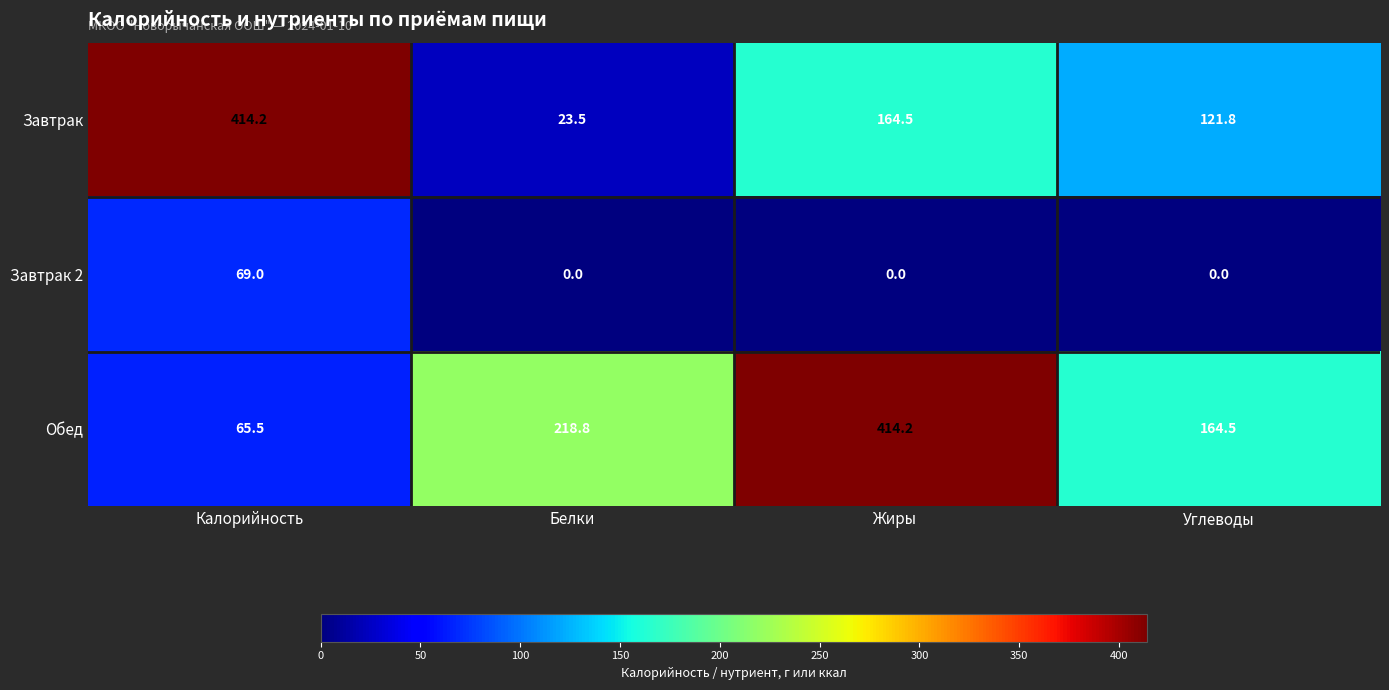

Between Калорийность and Жиры, which series saw the biggest shift?

Обед